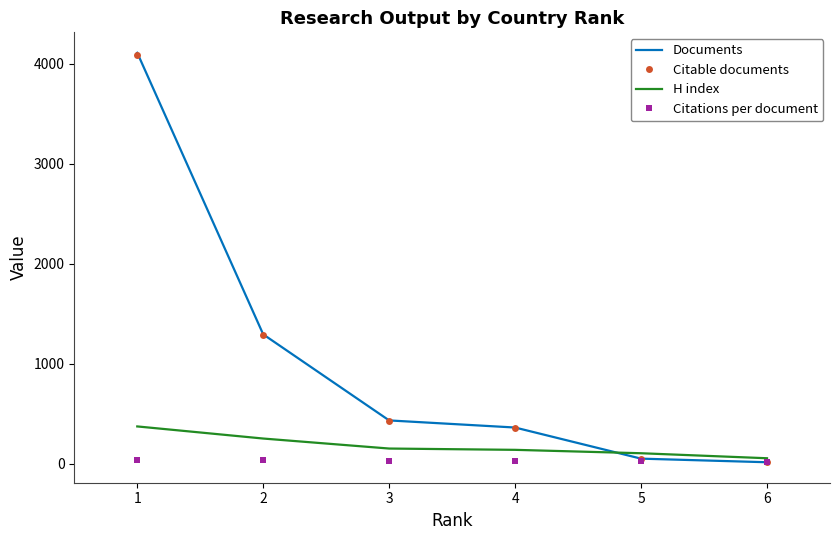

The value of Citable documents at 3 is 425.0. True or false?

True